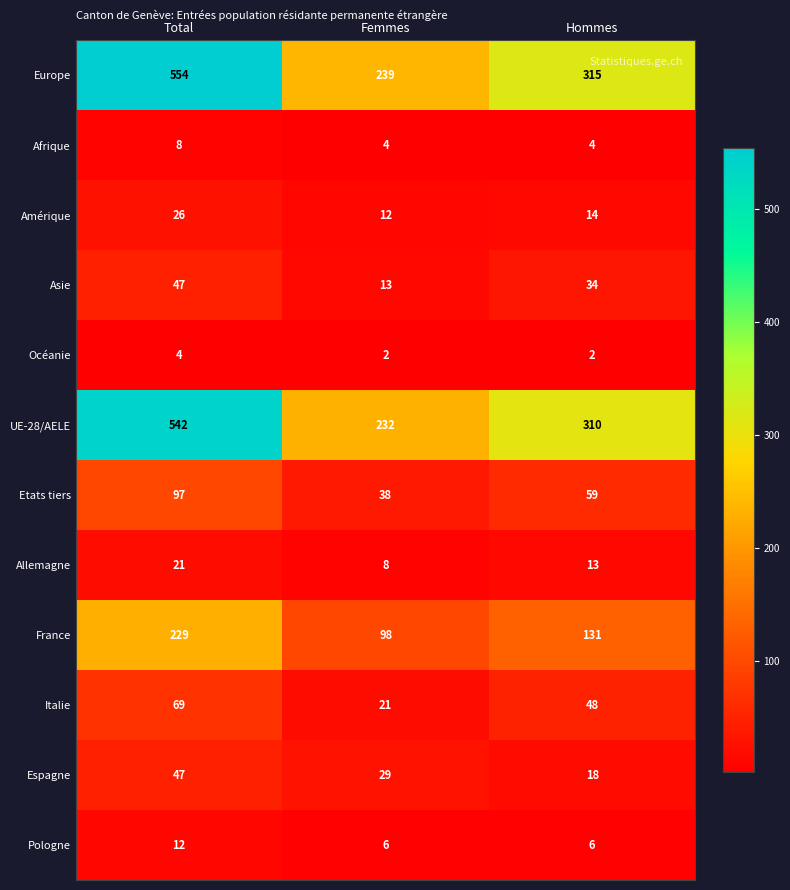

Rank the series at Femmes from lowest to highest value.

Océanie, Afrique, Pologne, Allemagne, Amérique, Asie, Italie, Espagne, Etats tiers, France, UE-28/AELE, Europe